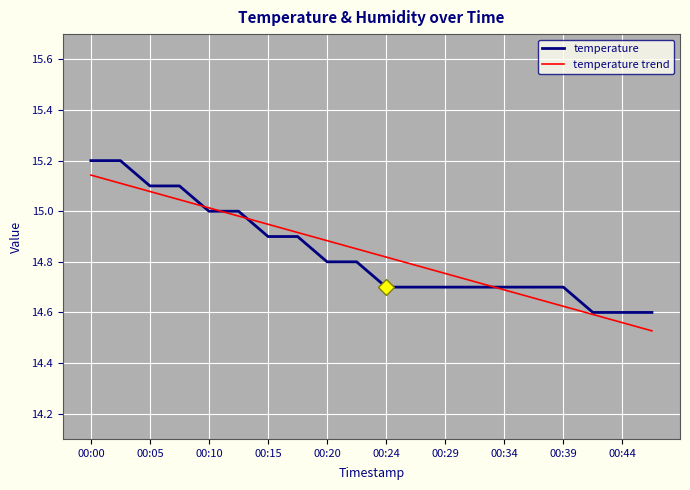

What is the greatest value displayed?

15.2